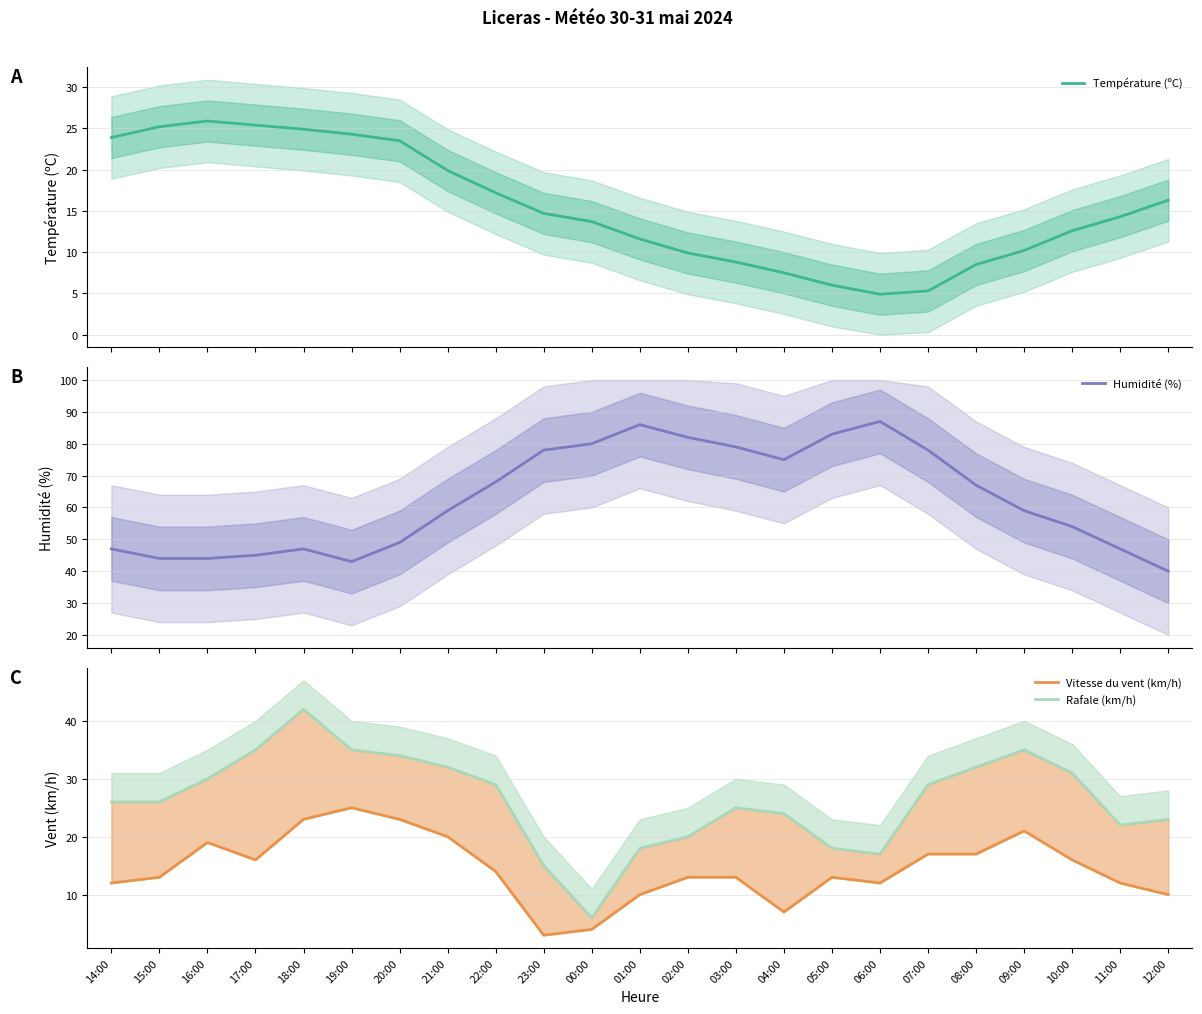

How many interior local valleys does the Humidité (%) series have?

2